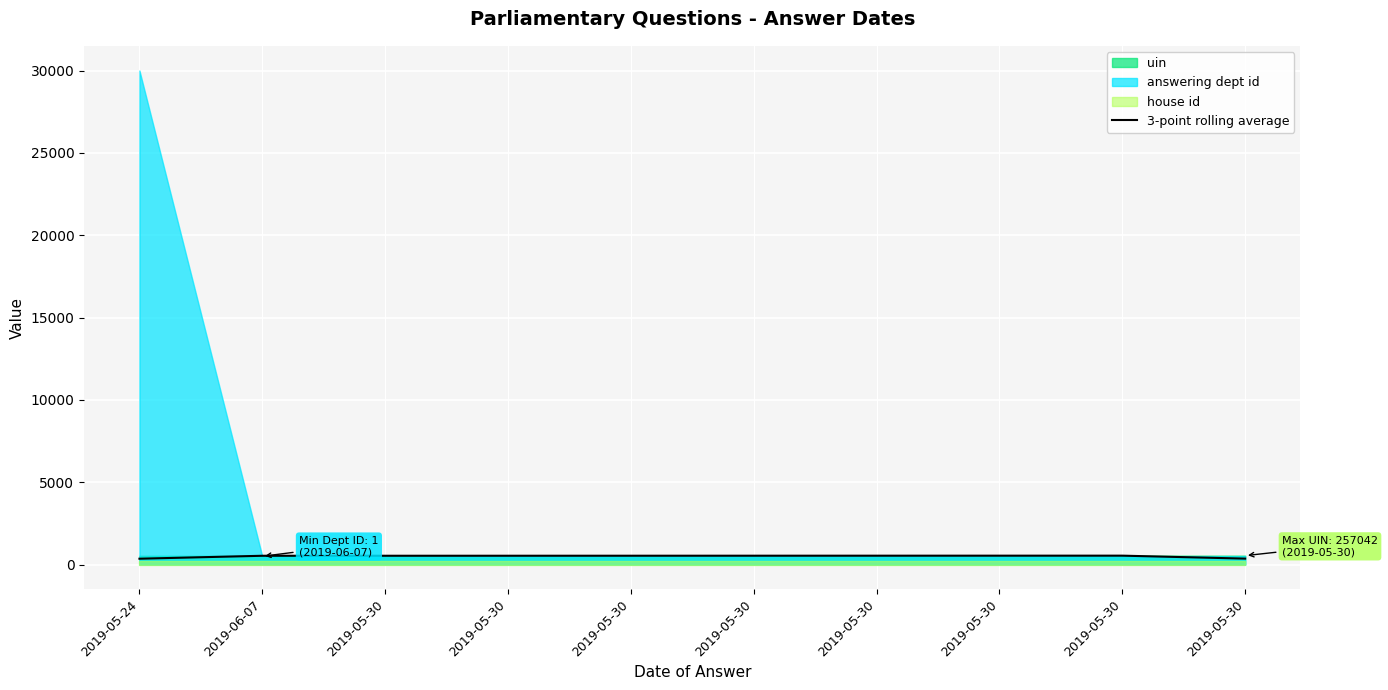

Rank the categories by value from lowest to highest.

2019-05-24, 2019-05-30, 2019-06-07, 2019-05-30, 2019-05-30, 2019-05-30, 2019-05-30, 2019-05-30, 2019-05-30, 2019-05-30